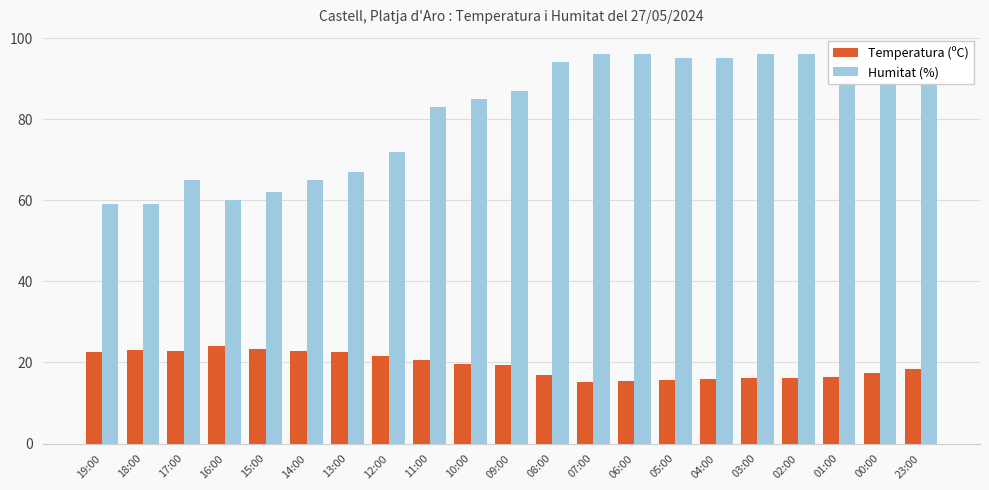

True or false: Temperatura (ºC) has a value of 22.9 at 17:00.

True